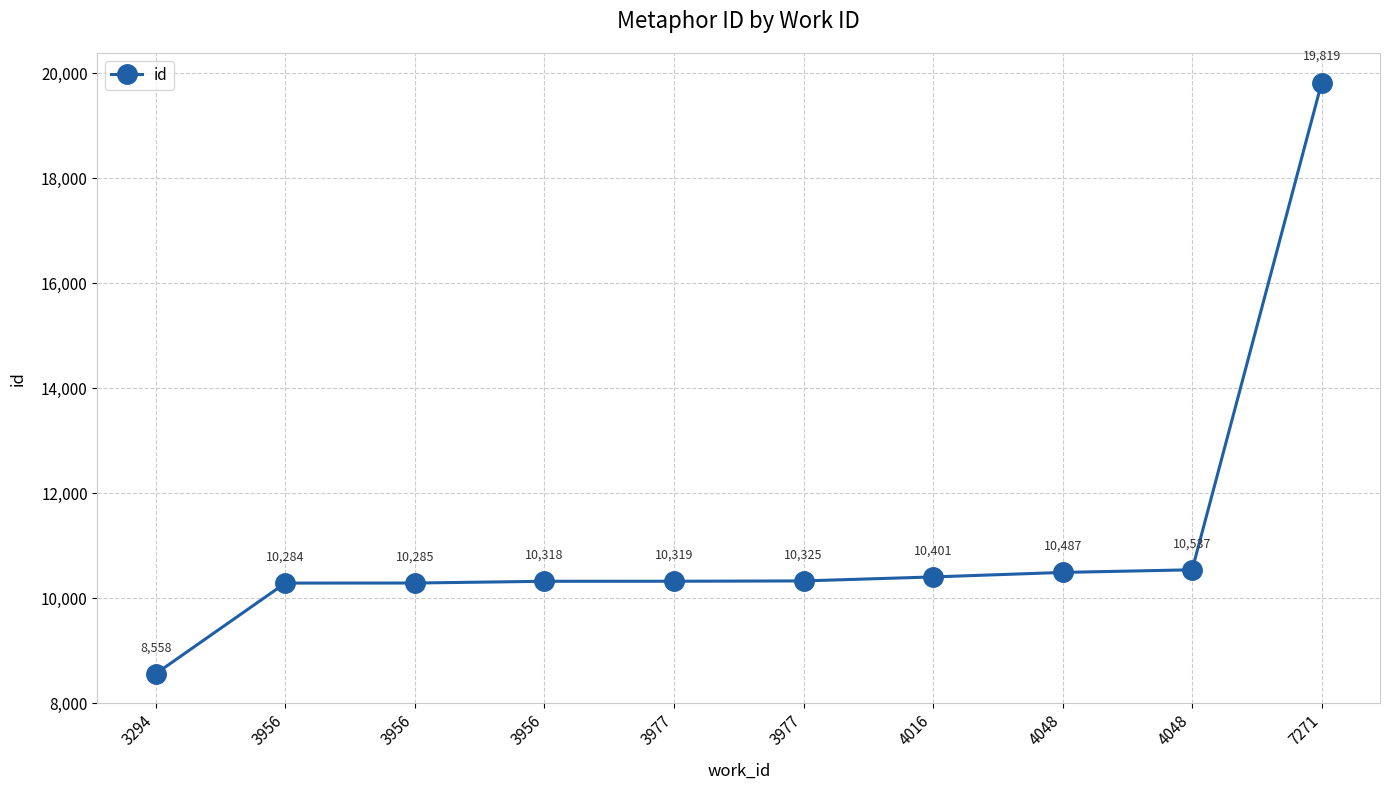

Rank the categories by value from highest to lowest.

7271, 4048, 4048, 4016, 3977, 3977, 3956, 3956, 3956, 3294